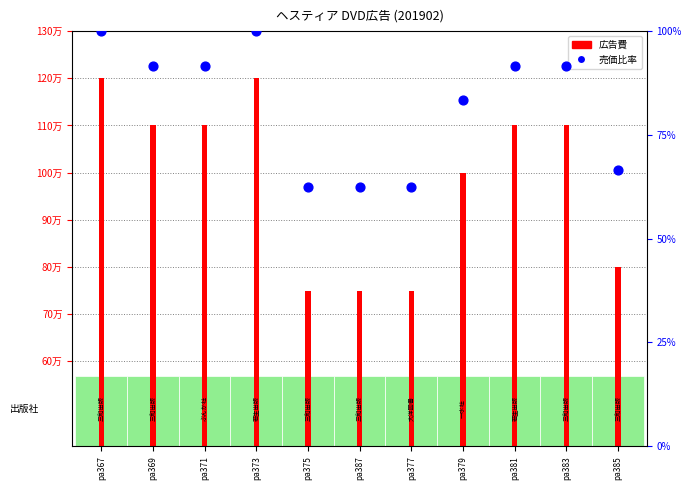

Which series has the largest total across all categories?

広告費